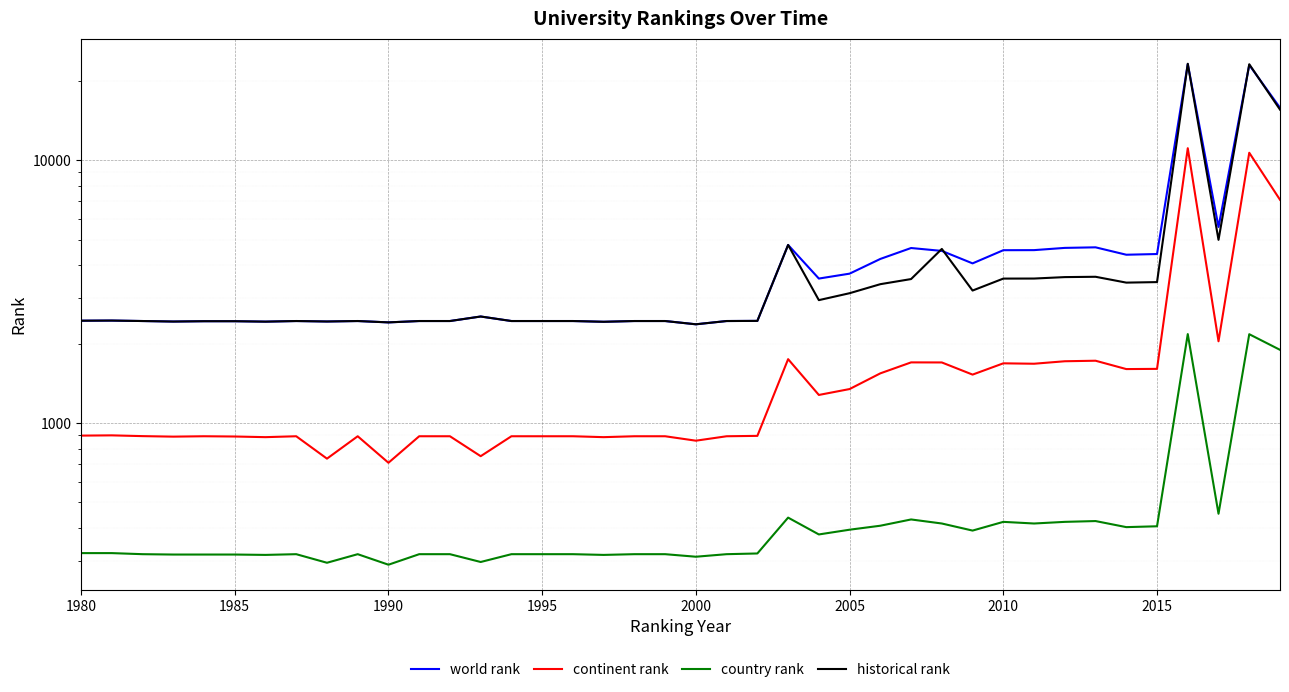

The value of world rank at 28 is 2817.7. True or false?

False